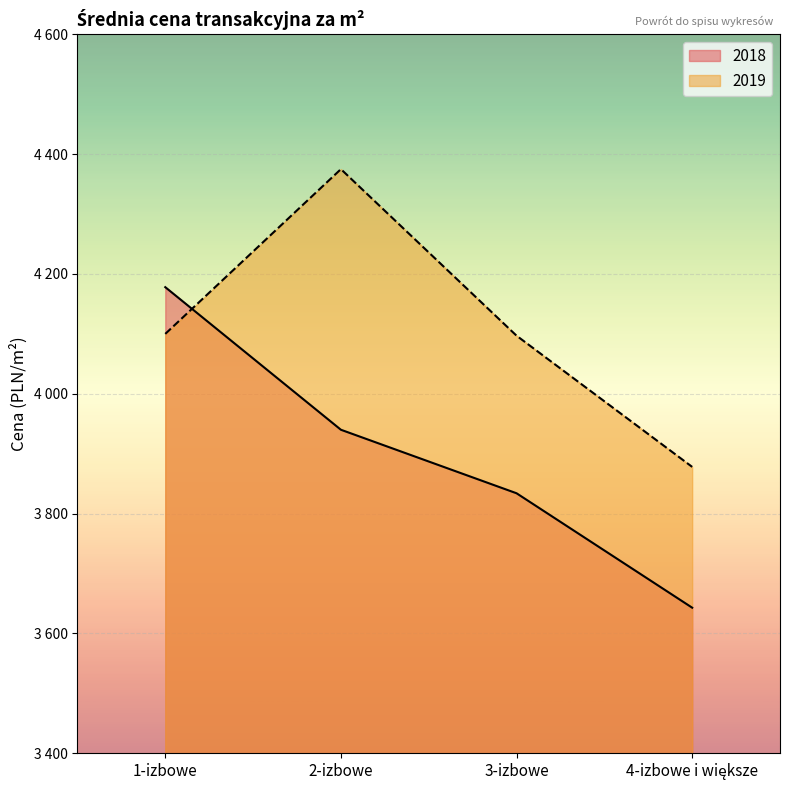

Count the number of categories in the chart.

4